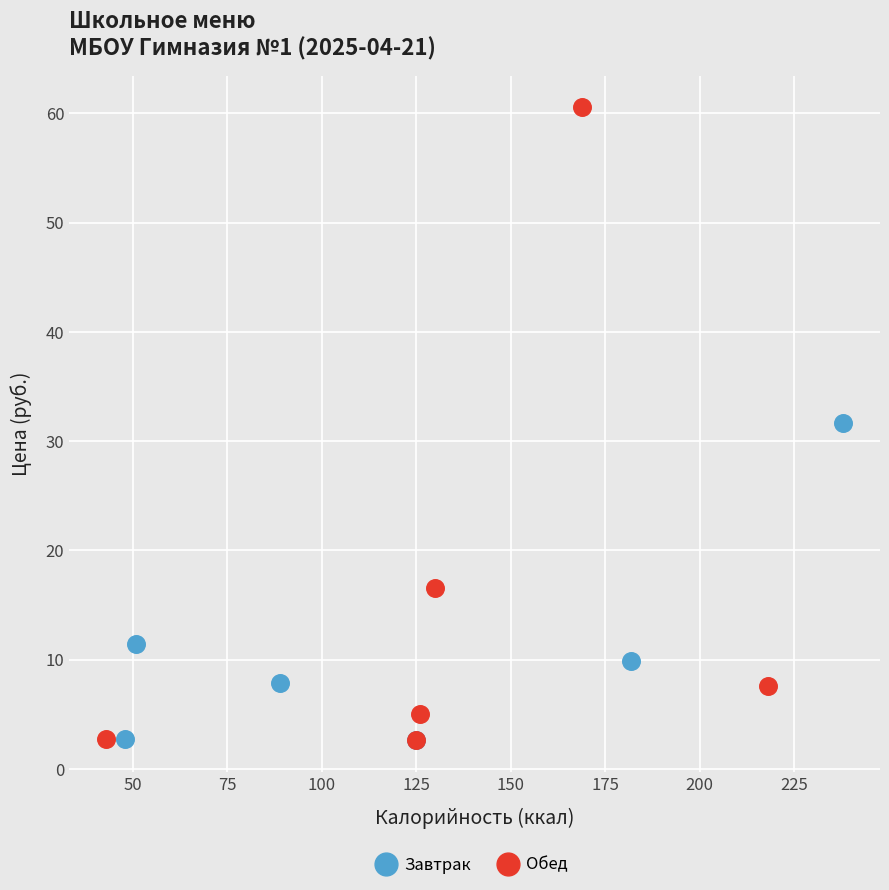

Which series has the largest Y range (max minus min)?

Обед